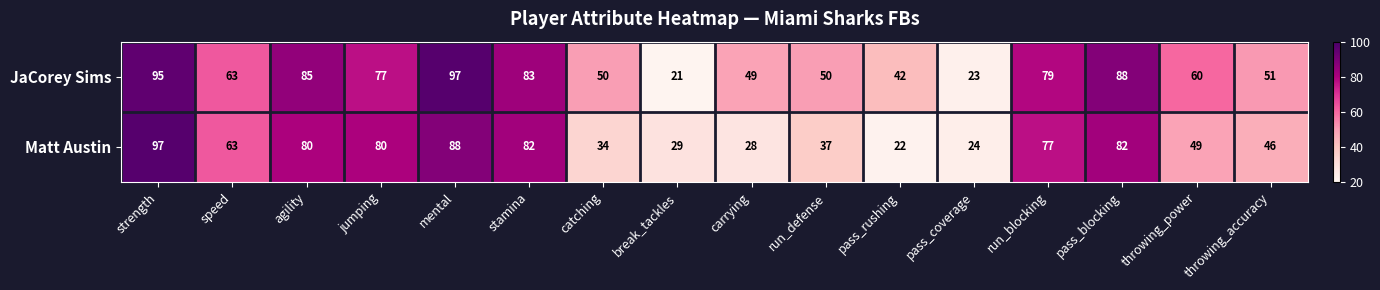

What is the smallest value displayed?

21